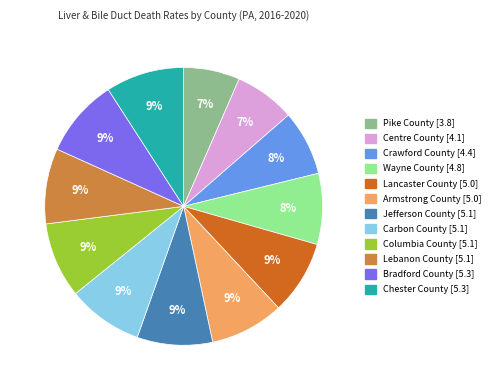

Is the sum of Armstrong County and Carbon County greater than half?

No